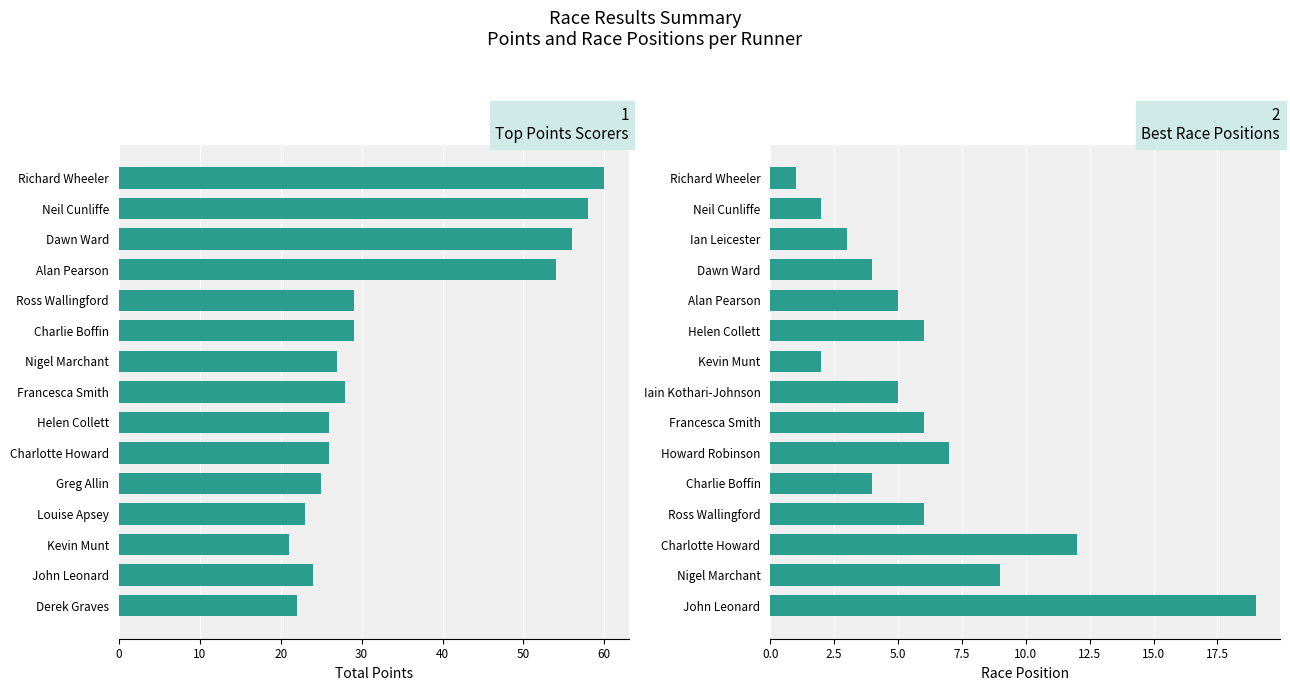

The value of Total Points at Derek Graves is 9. True or false?

False